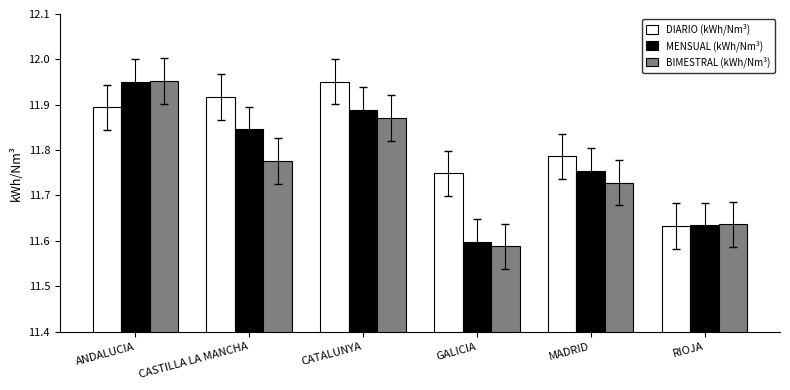

At which category does the chart reach its minimum across all series?

GALICIA